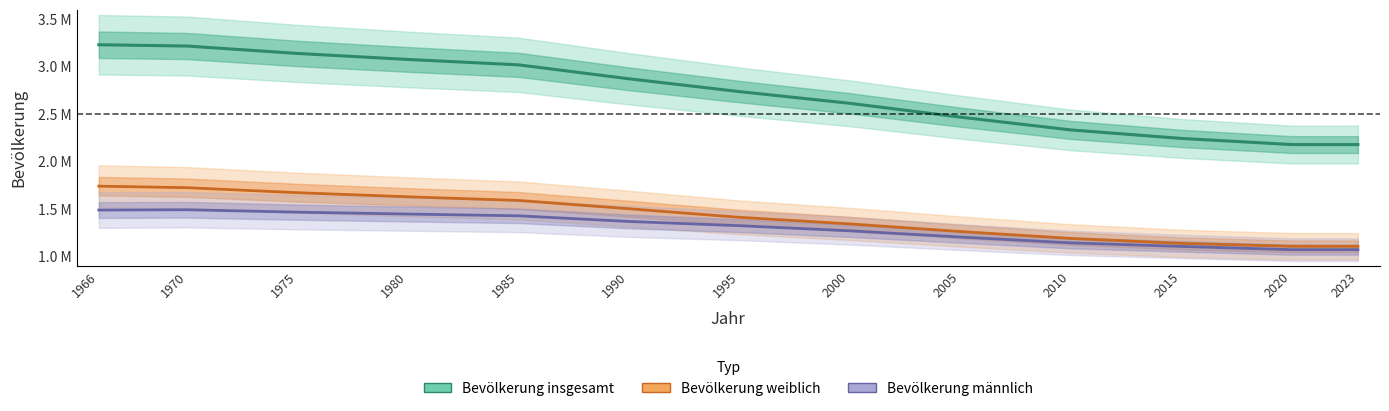

Rank the categories by Bevölkerung weiblich value from lowest to highest.

2023, 2020, 2015, 2010, 2005, 2000, 1995, 1990, 1985, 1980, 1975, 1970, 1966